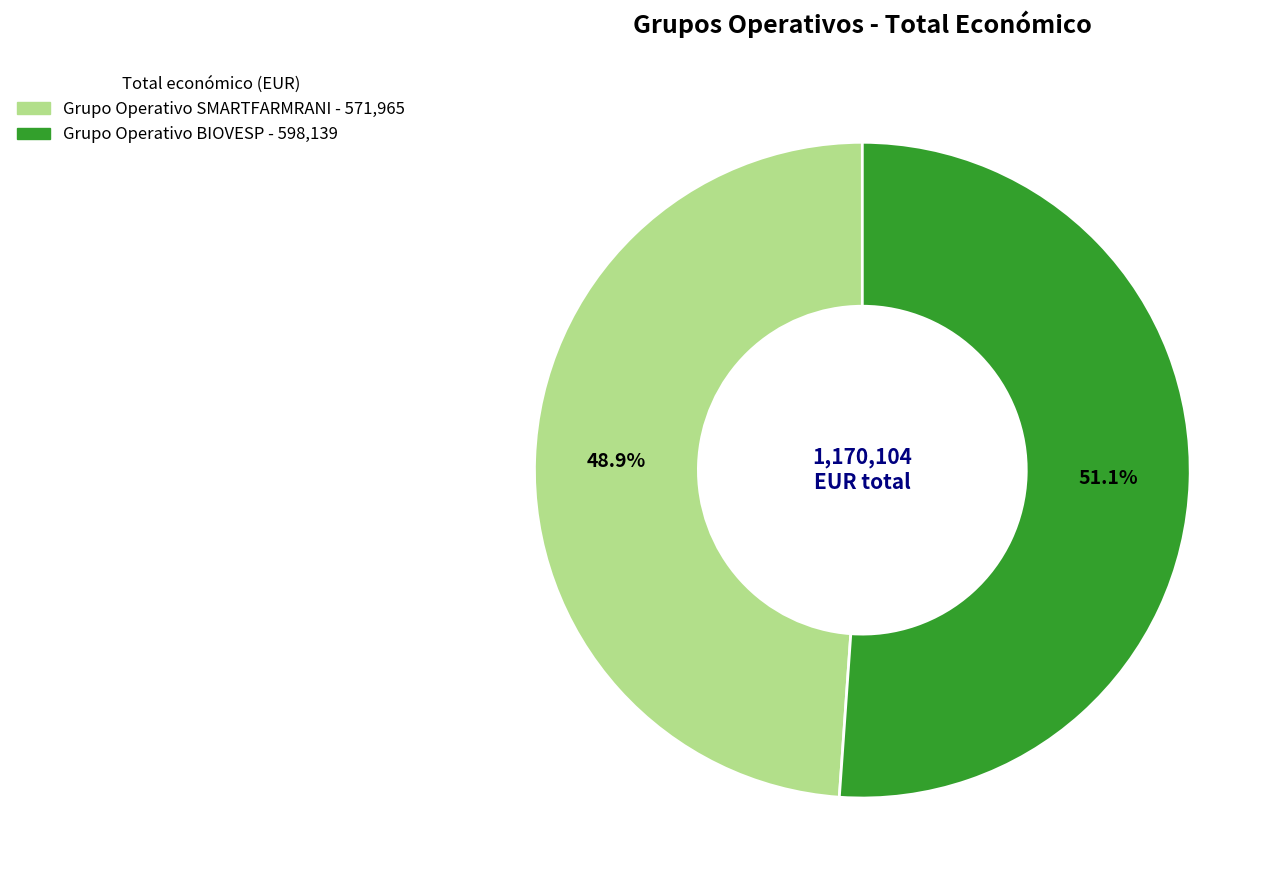

Is it true that Grupo Operativo SMARTFARMRANI is 38% of the pie?

False